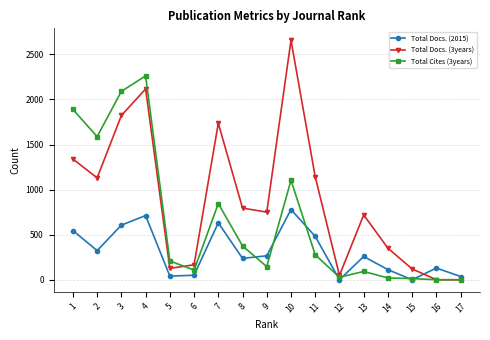

The Total Docs. (3years) series shows 1982 at 11. True or false?

False